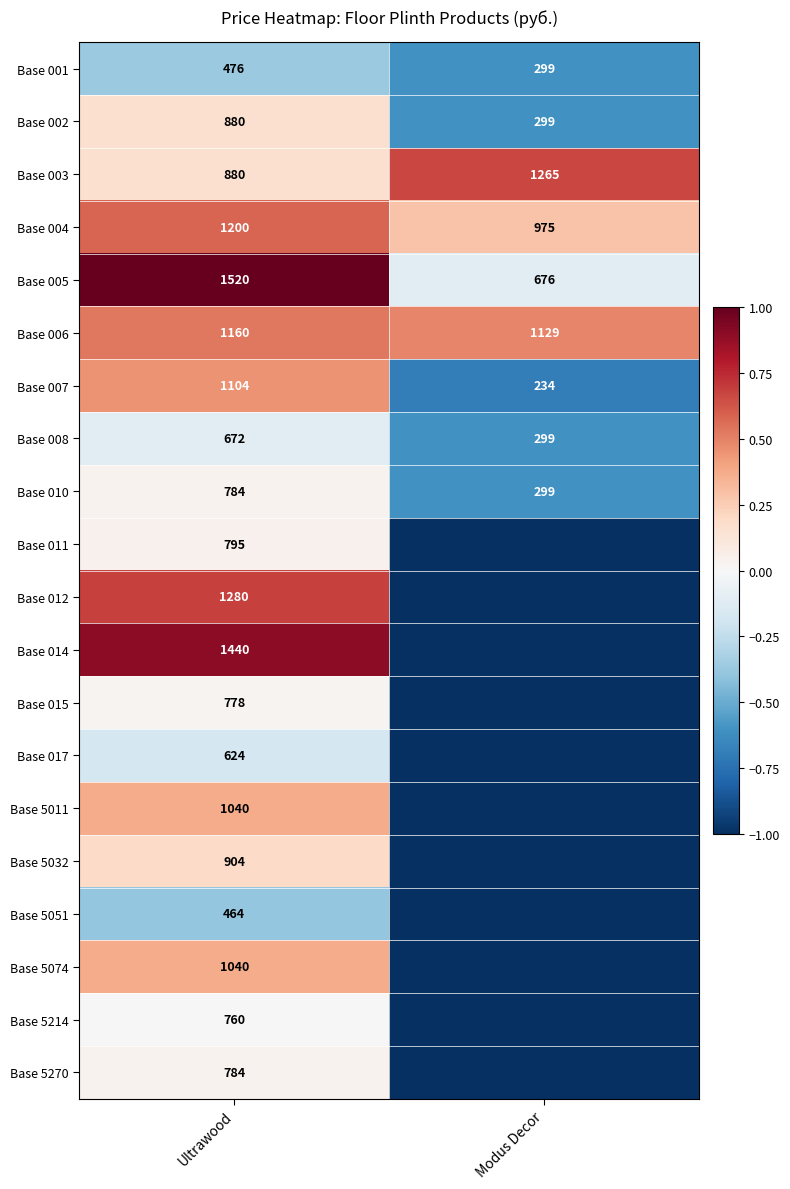

At which category is the sum across all series the highest?

Ultrawood